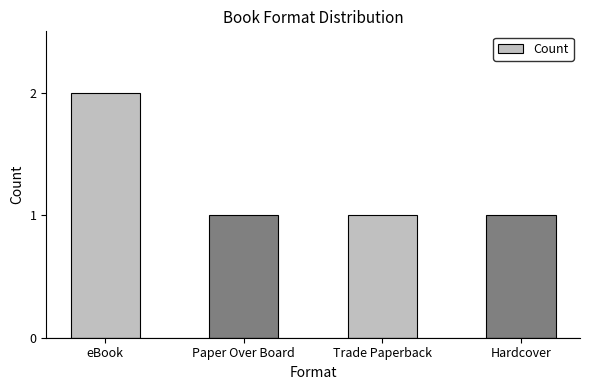

What is the difference between the values at Paper Over Board and eBook?

1